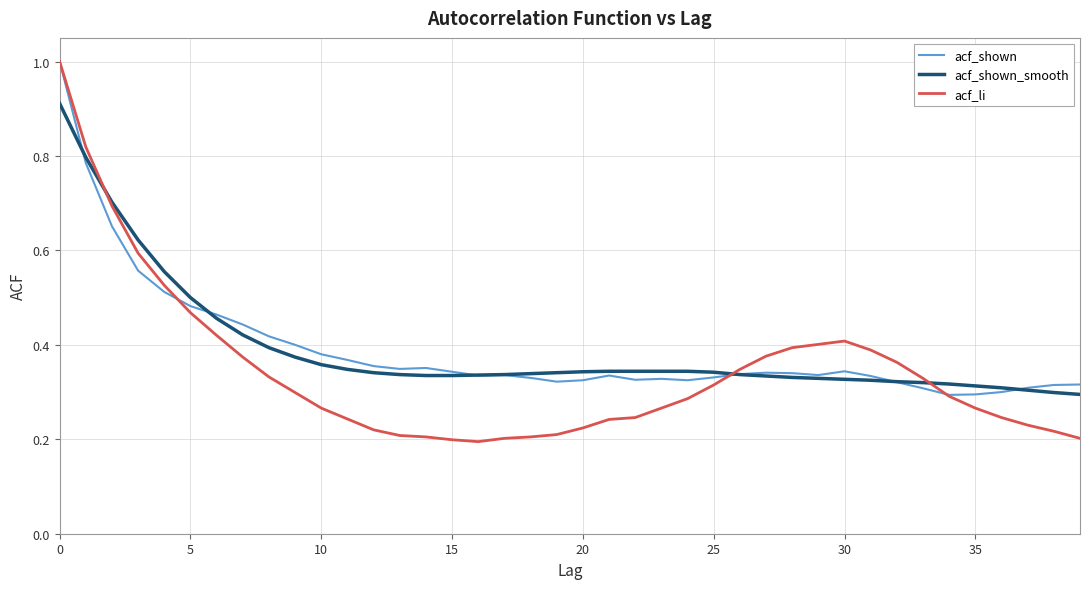

Count the acf_shown_smooth values in the range 0 to 1.

40